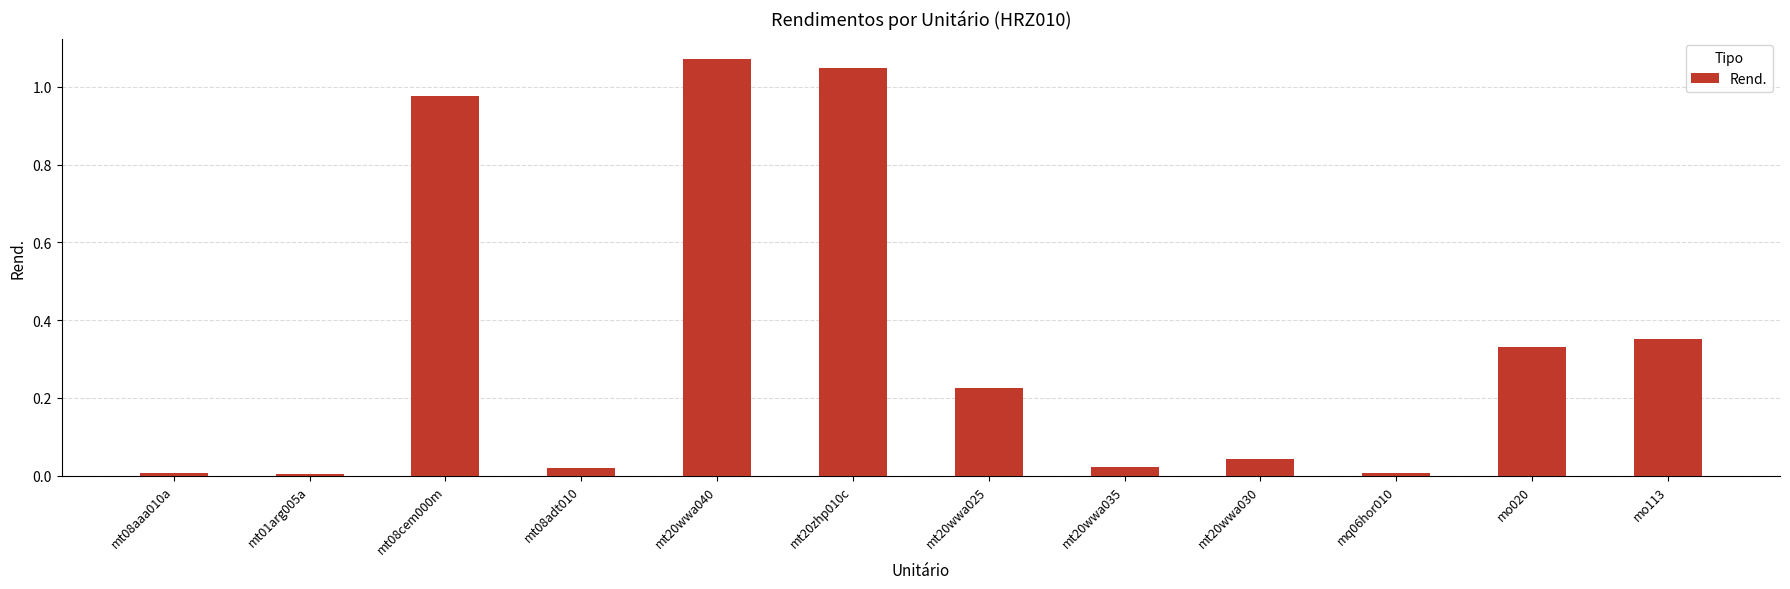

The value at mt20wwa035 is 0.0. True or false?

True